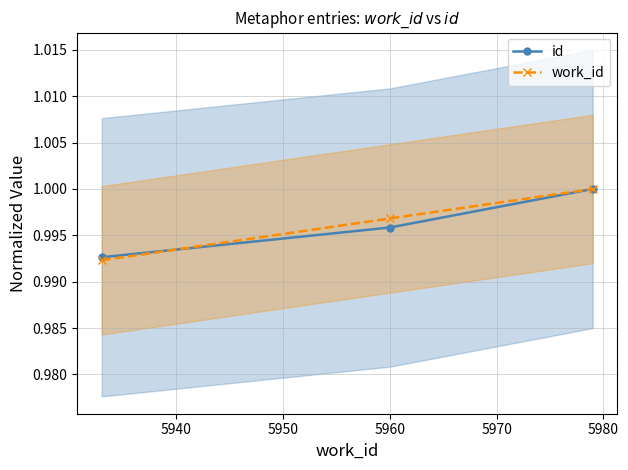

How many lines are shown in the chart?

2